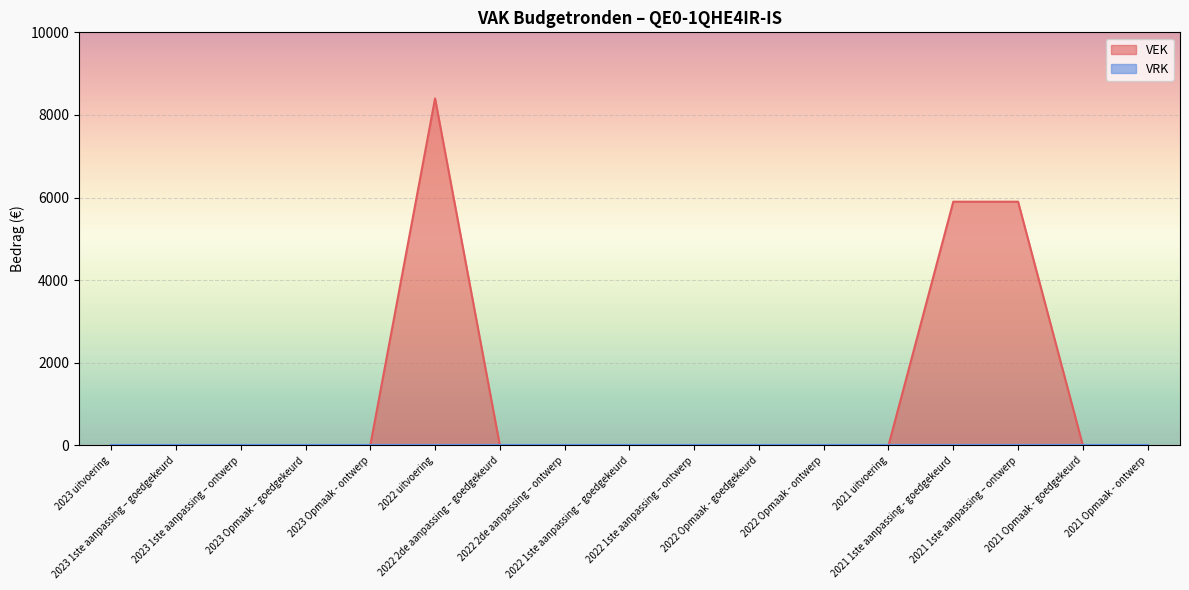

What is the sum of all values?

20200